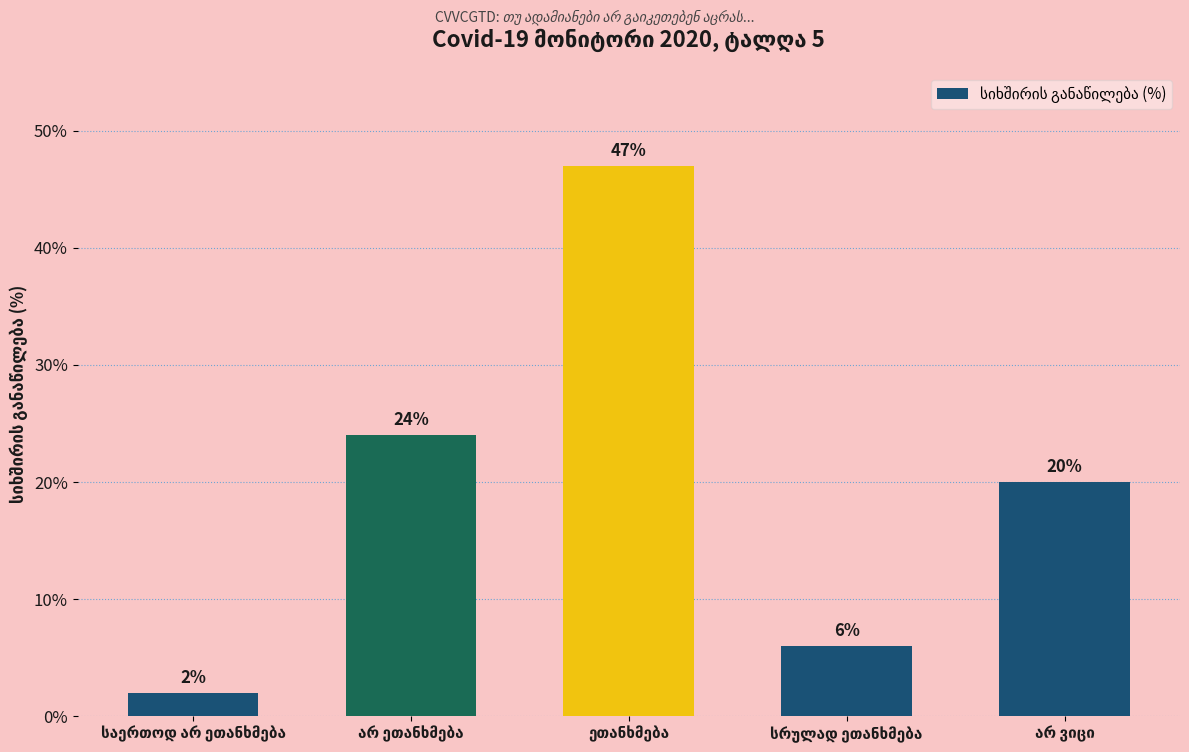

What is the difference between the second highest and minimum values?

22